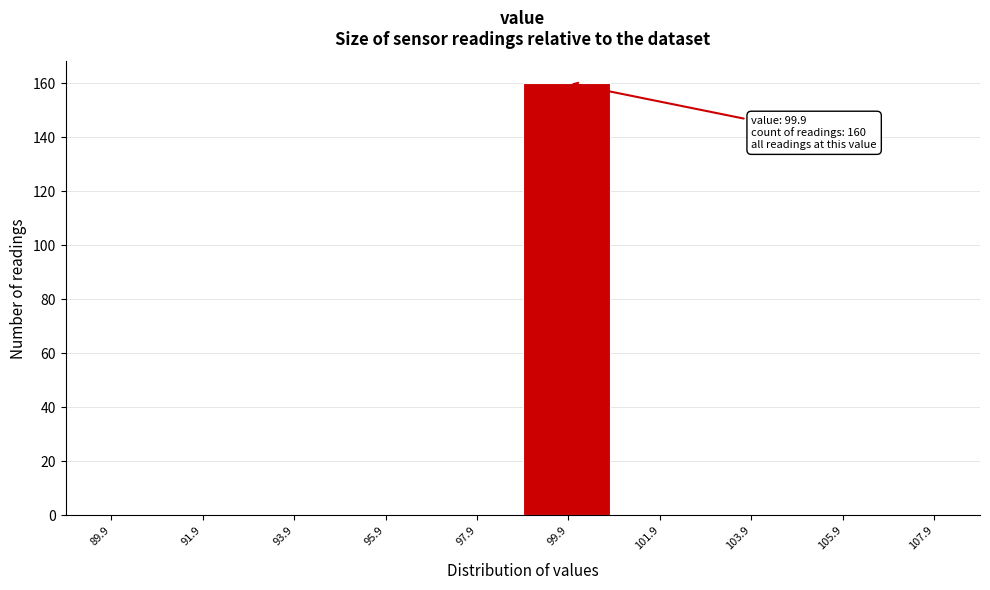

Reading left to right, list all the values displayed in this chart.

89.9=0	91.9=0	93.9=0	95.9=0	97.9=0	99.9=160	101.9=0	103.9=0	105.9=0	107.9=0